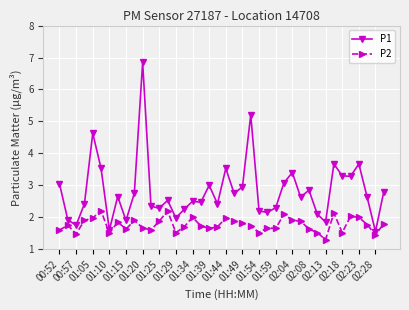

Which series has the widest spread of values?

P1